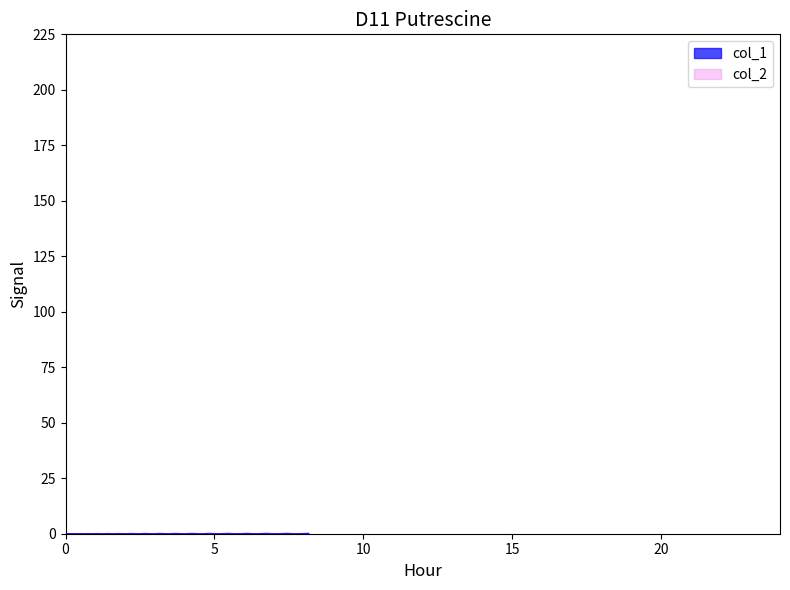

What is the greatest value displayed?

0.1